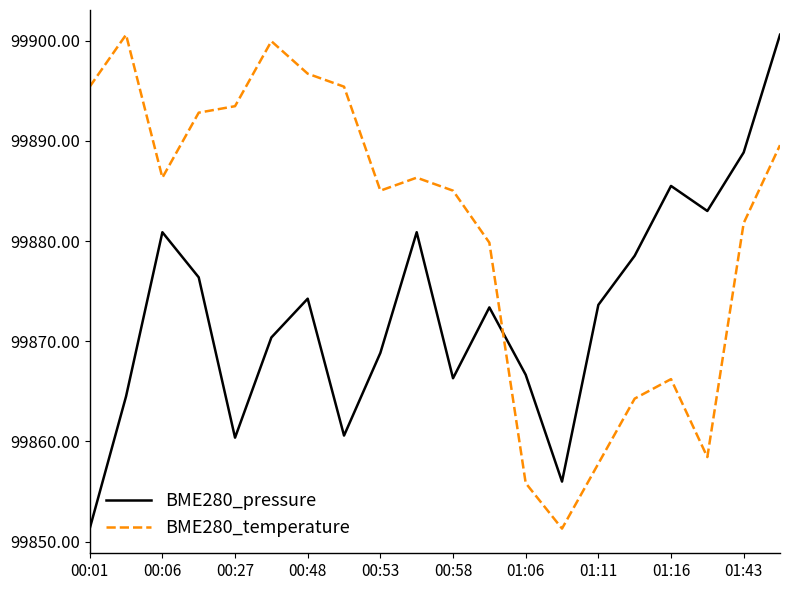

Which series has the largest total across all categories?

BME280_temperature